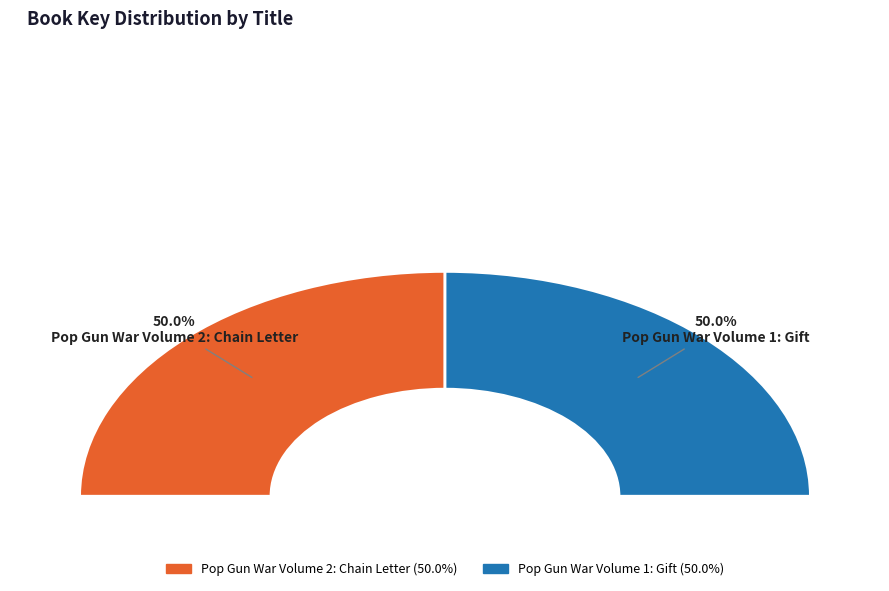

How many slices are in this pie chart?

2